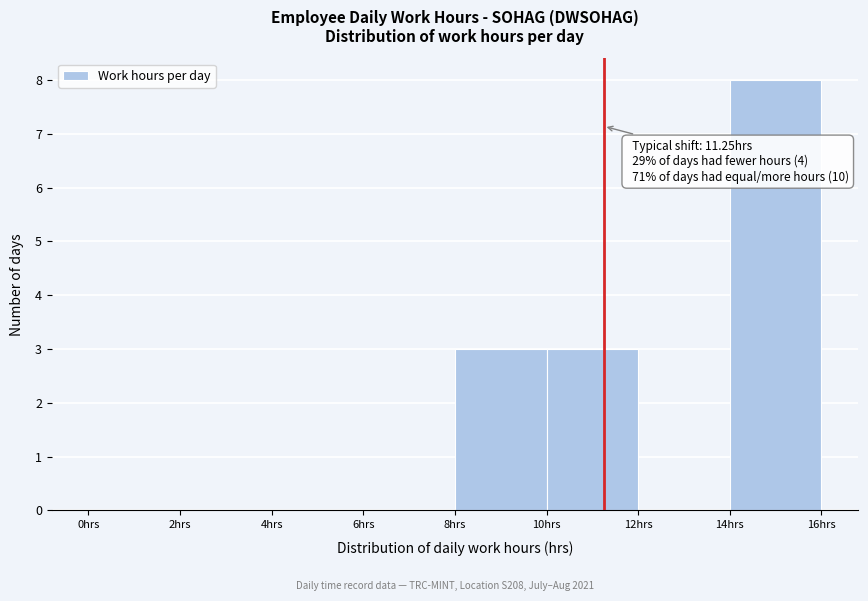

Which range on the x-axis has the tallest bar?

14 to 16